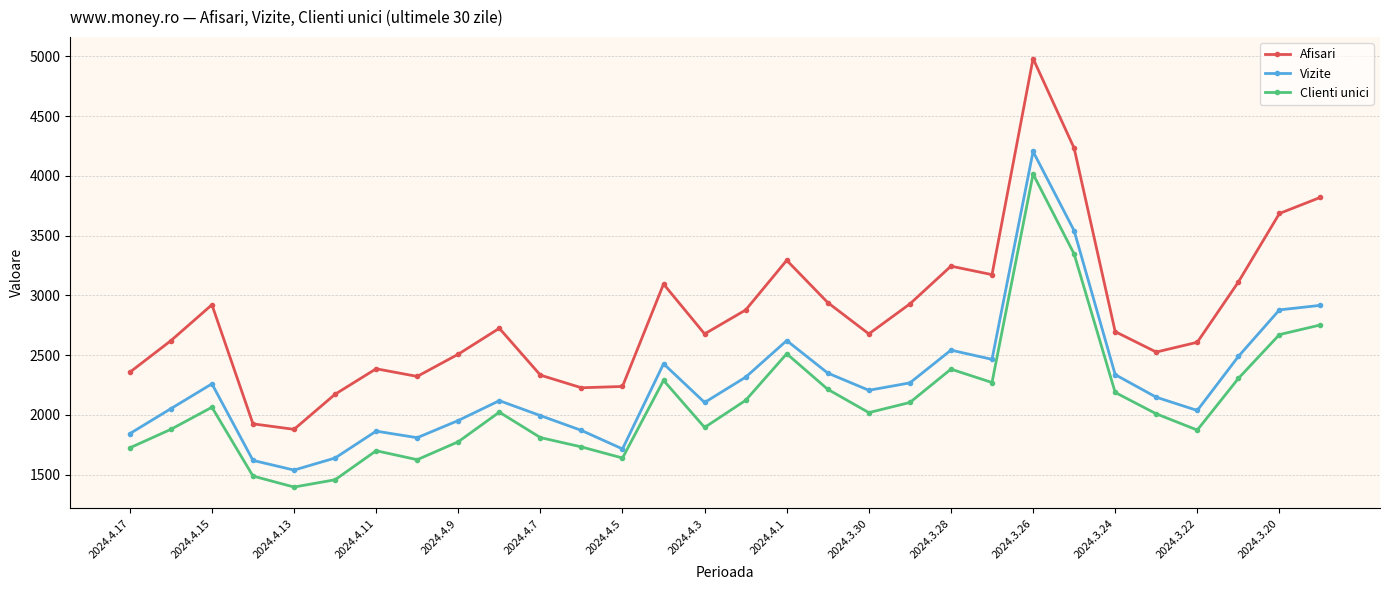

What is the minimum value for Afisari?

1878